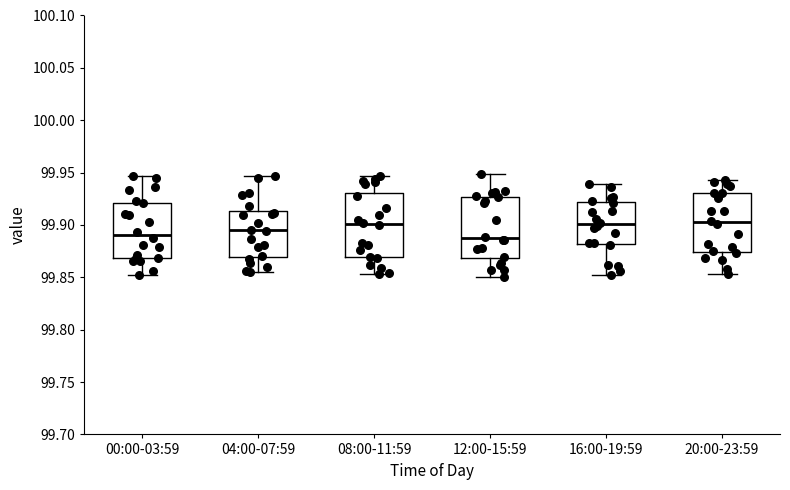

Reading left to right, read every box against the y-axis: the position of its median line, the range the box covers, and the ends of its whiskers. The values are not printed on the chart, so give them approximately, as read against the axis.

00:00-03:59: median 99.890, box 99.870 to 99.920, whiskers 99.850 to 99.945
04:00-07:59: median 99.895, box 99.870 to 99.915, whiskers 99.855 to 99.945
08:00-11:59: median 99.900, box 99.870 to 99.930, whiskers 99.855 to 99.945
12:00-15:59: median 99.885, box 99.870 to 99.925, whiskers 99.850 to 99.950
16:00-19:59: median 99.900, box 99.880 to 99.920, whiskers 99.855 to 99.940
20:00-23:59: median 99.900, box 99.875 to 99.930, whiskers 99.855 to 99.945